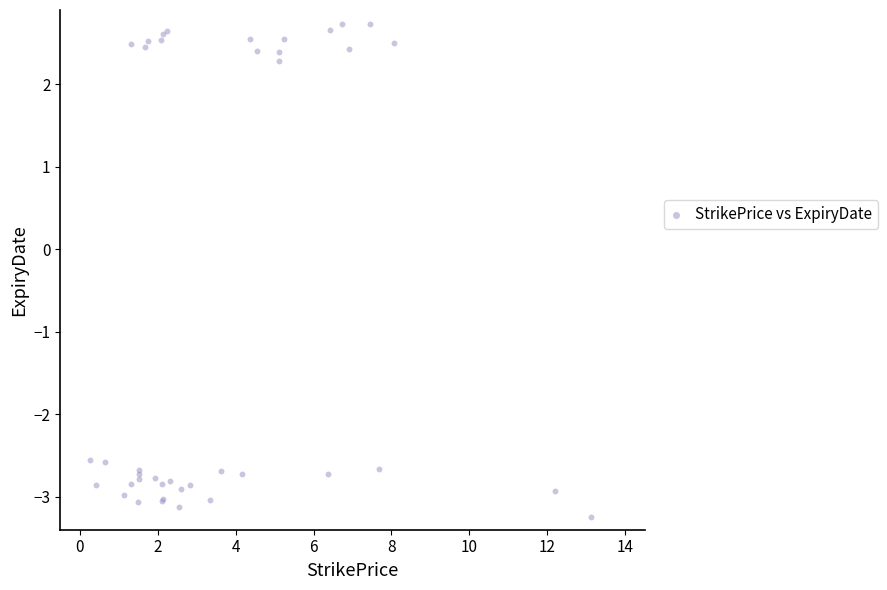

What Y value in the scatter plot is closest to 0?

2.3